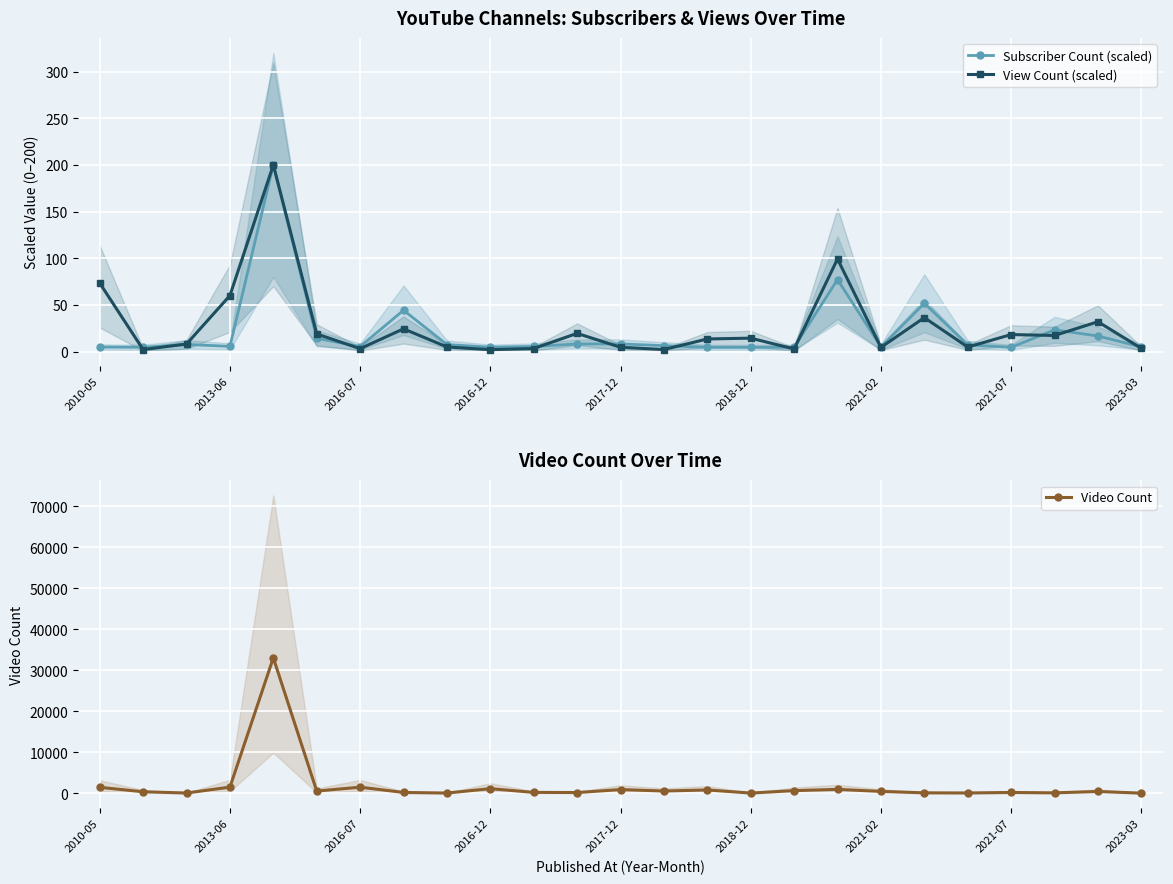

True or false: Subscriber Count (scaled) has more than 0 points higher than both neighbors.

True